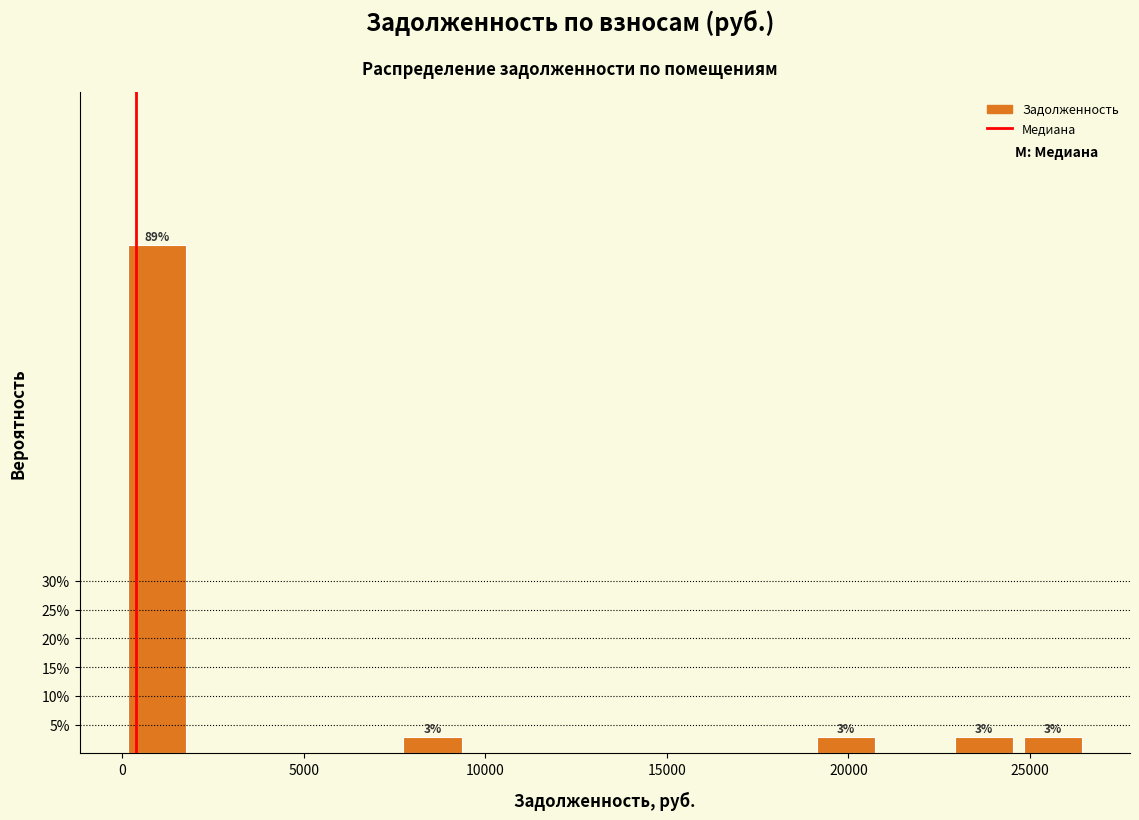

Around what value on the x-axis is the tallest bar? Give the approximate position of its centre, as read against the axis.

1000